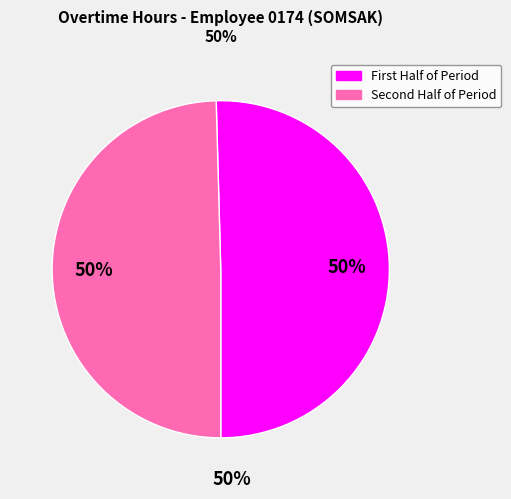

To the nearest percent, what is the average slice percentage?

50%